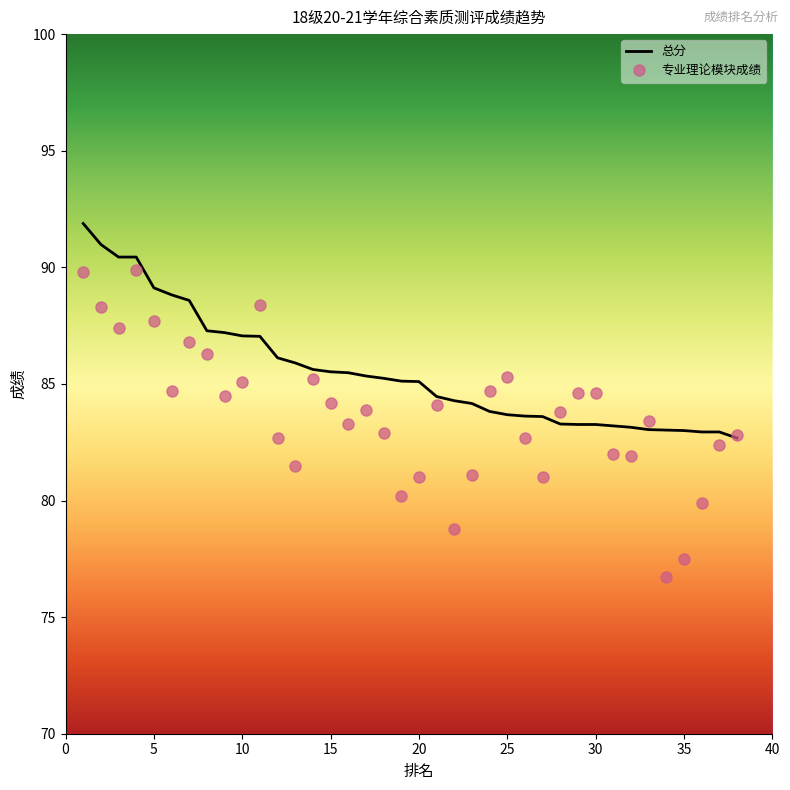

Which series has the largest range (max minus min)?

专业理论模块成绩